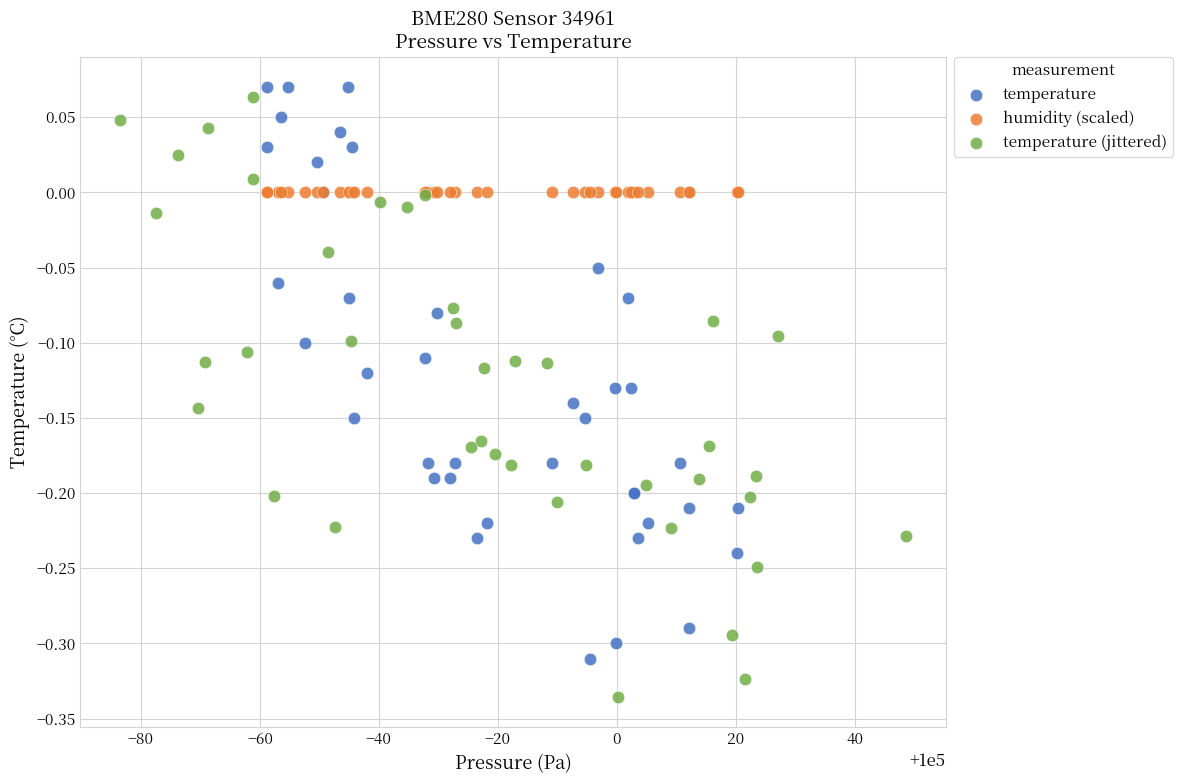

Which series contains the lowest Y value?

temperature (jittered)